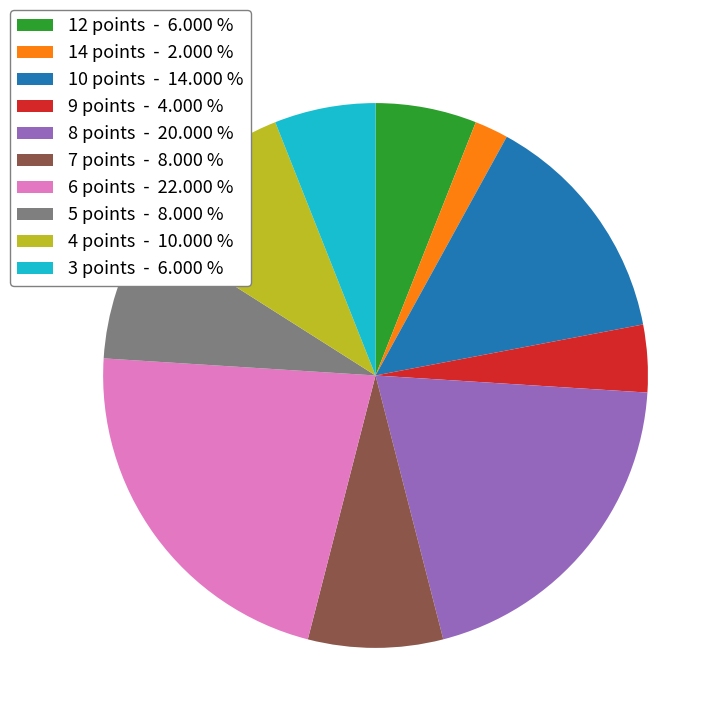

The 4 points slice represents 10% of the pie. True or false?

True